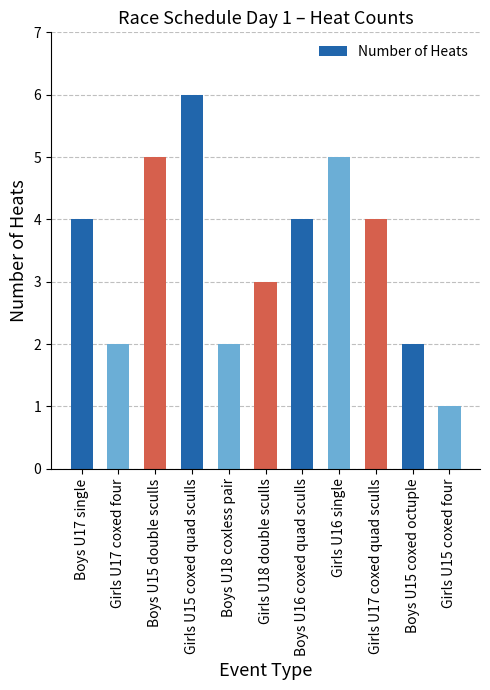

Which has a higher value, Boys U15 double sculls or Boys U16 coxed quad sculls?

Boys U15 double sculls